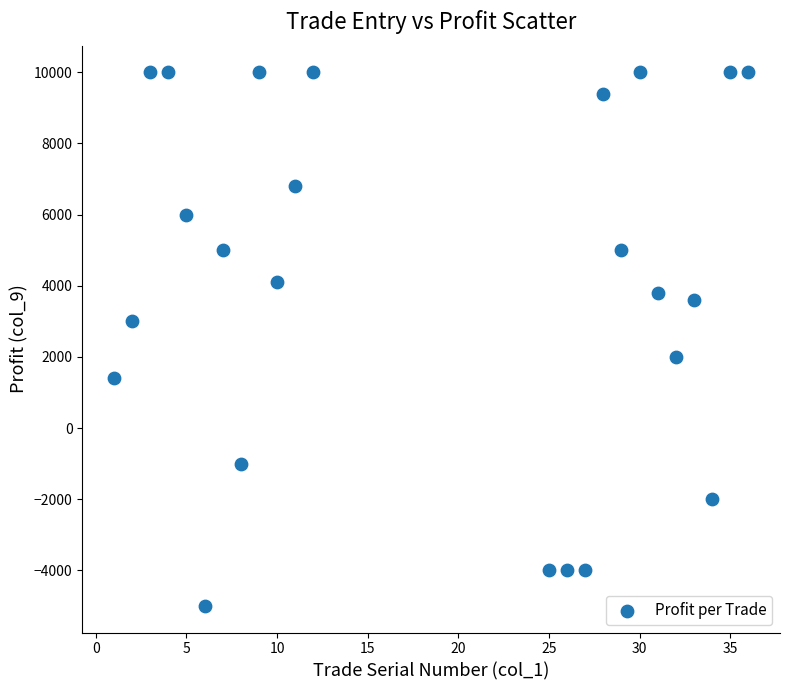

What is the range of X values (max minus min)?

35